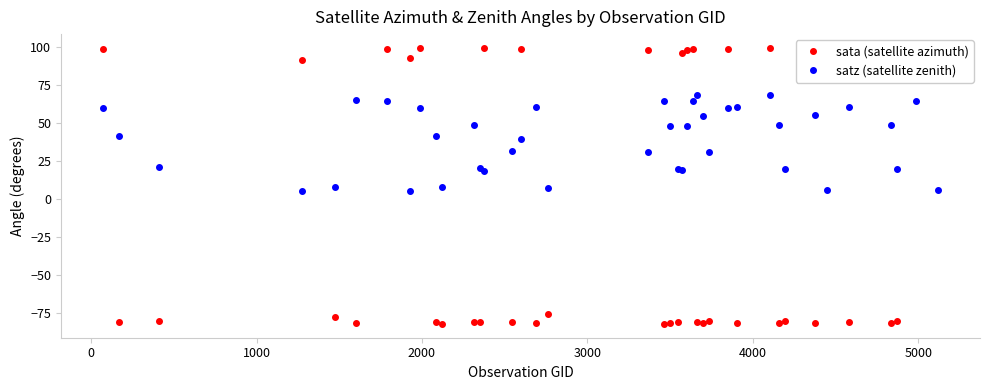

What is the sum of all sata (satellite azimuth) values?

-373.6